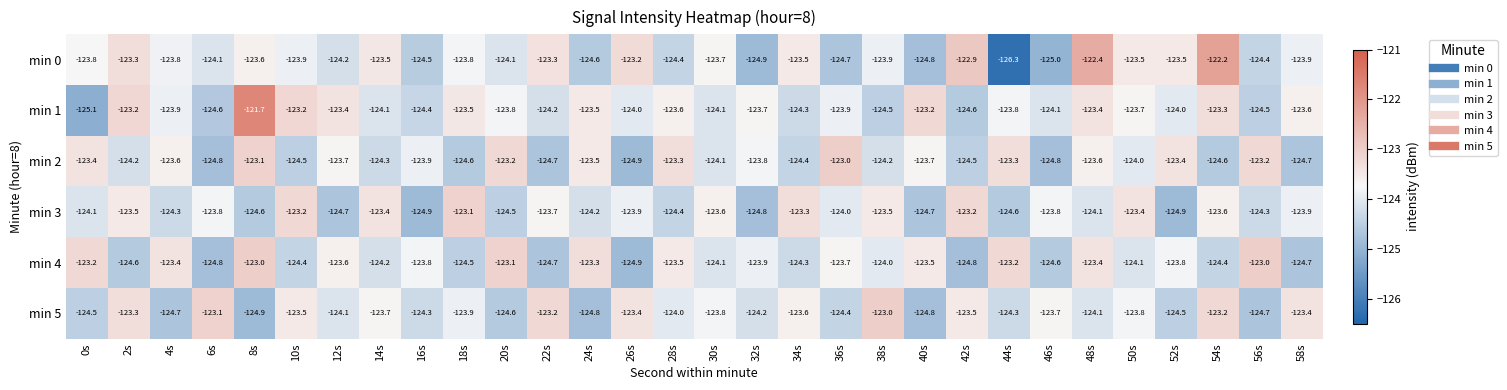

The min 2 series shows -64.5 at 24s. True or false?

False